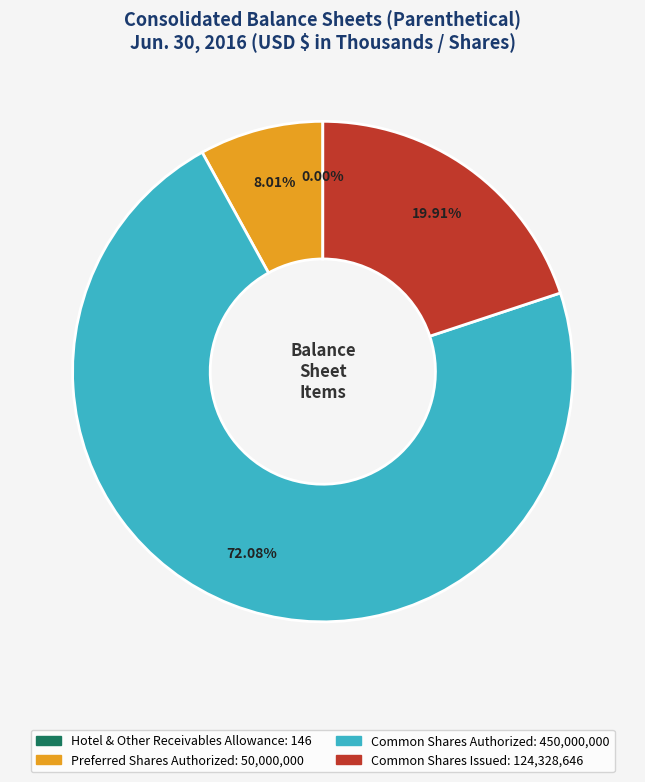

Is there a majority slice in this chart?

Yes